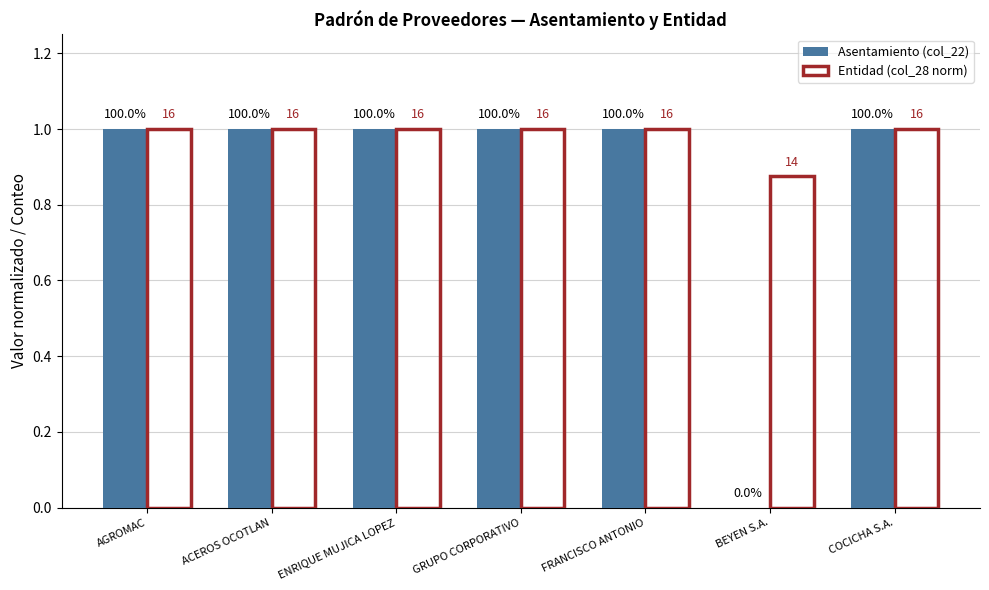

At which category is the sum across all series the highest?

AGROMAC